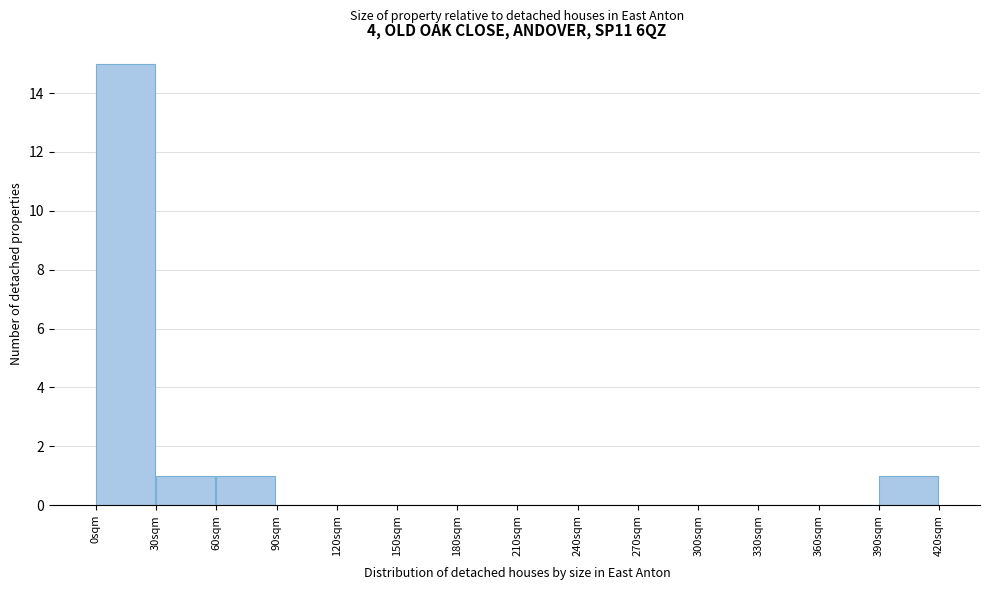

Reading left to right, list every bar in this chart as the range it spans on the x-axis followed by its height. The values are not printed on the chart, so give them approximately, as read against the axis.

0 to 30: 15
30 to 60: 1
60 to 90: 1
90 to 120: 0
120 to 150: 0
150 to 180: 0
180 to 210: 0
210 to 240: 0
240 to 270: 0
270 to 300: 0
300 to 330: 0
330 to 360: 0
360 to 390: 0
390 to 420: 1